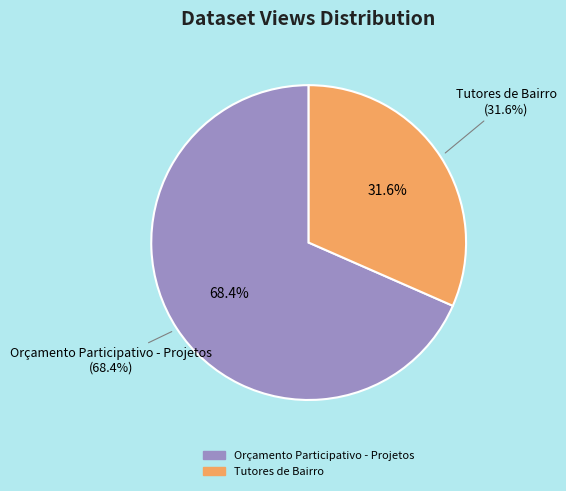

Is it true that Orçamento Participativo - Projetos is 68% of the pie?

True